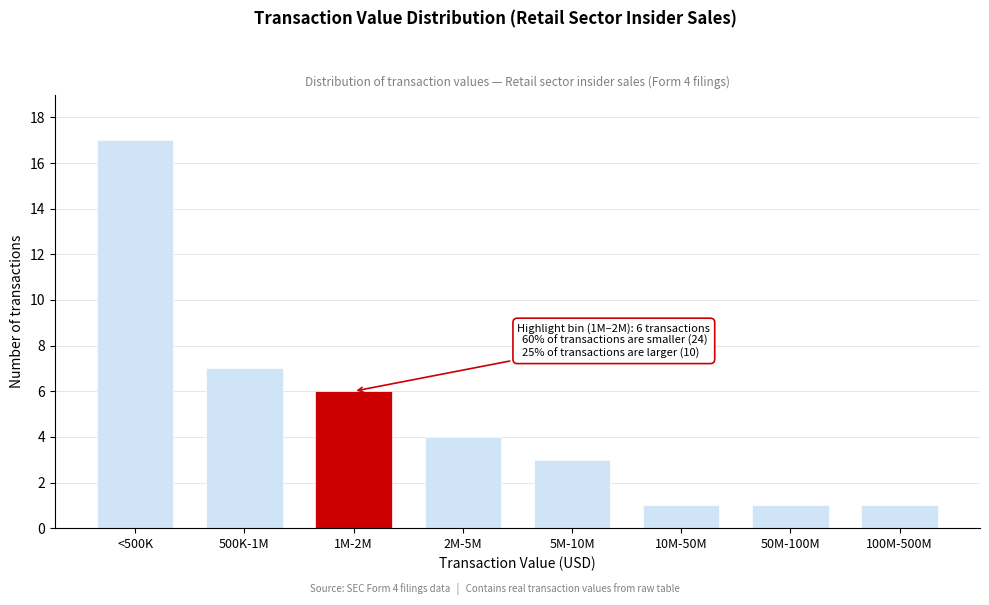

Reading left to right, extract all data points from this chart.

17	7	6	4	3	1	1	1